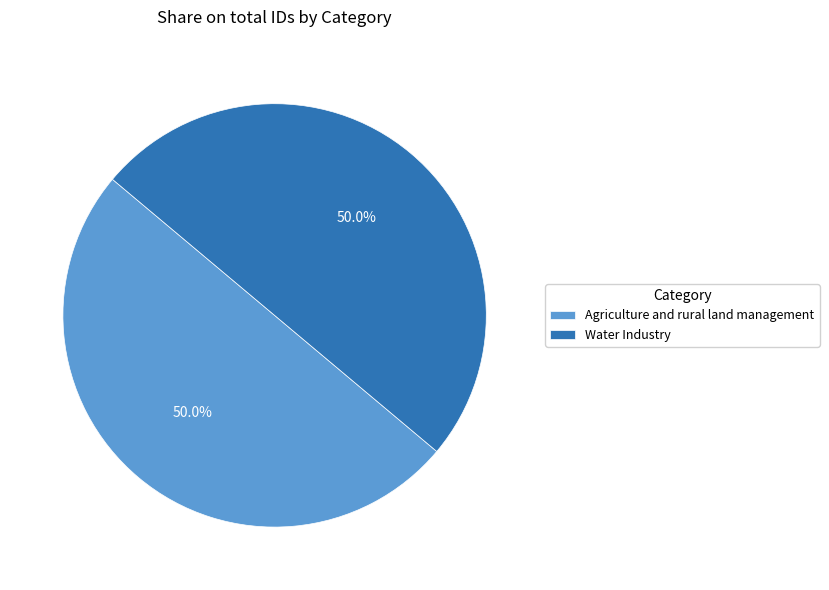

Count the number of slices in the pie.

2